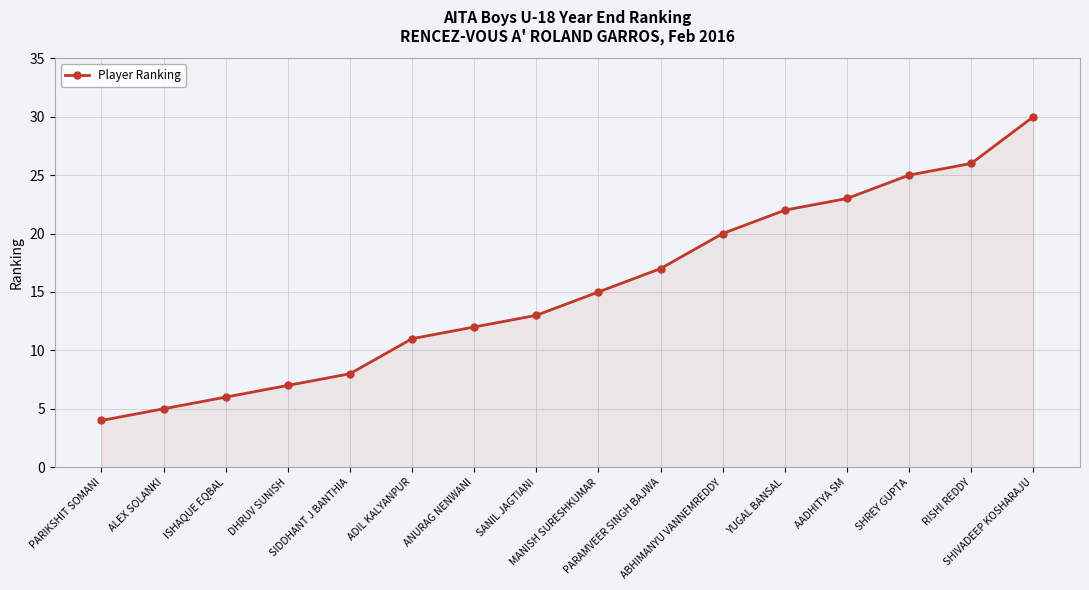

The chart shows a value of 22 at YUGAL BANSAL. True or false?

True